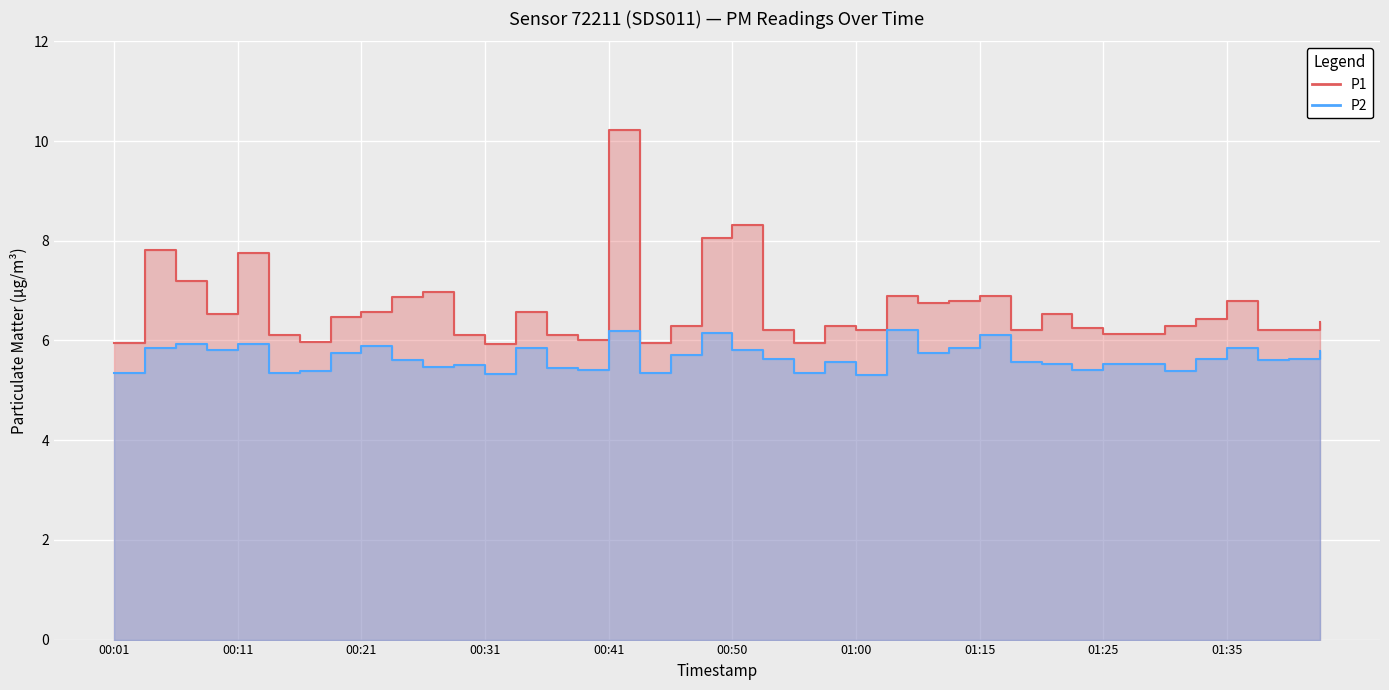

Which category has the lowest value in the P2 series?

01:00